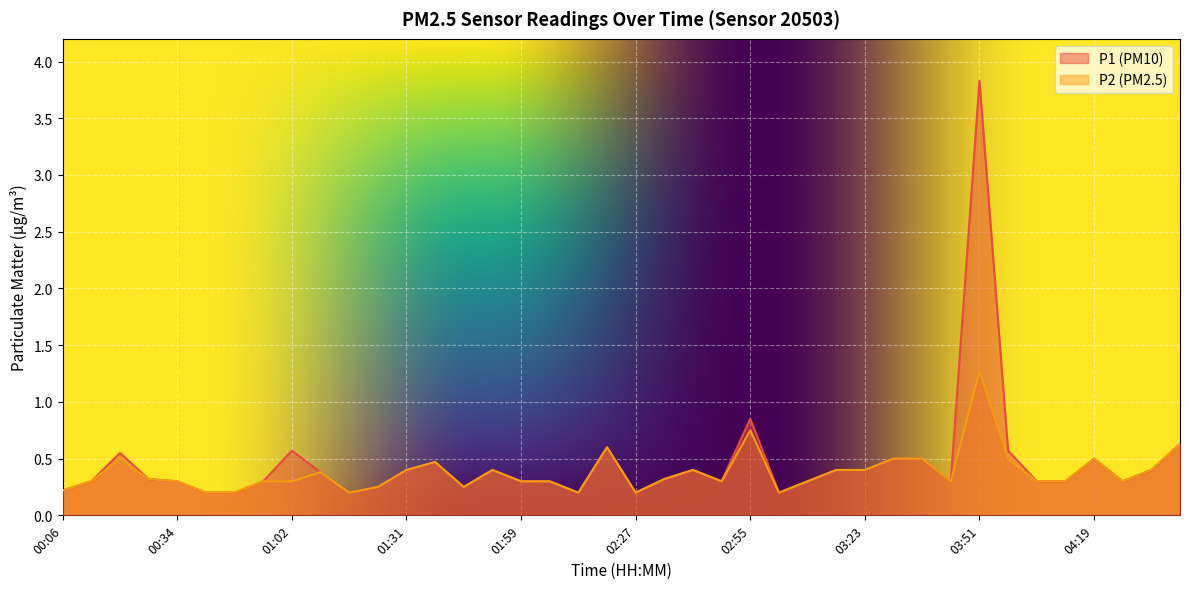

What is the maximum value for P1?

3.8